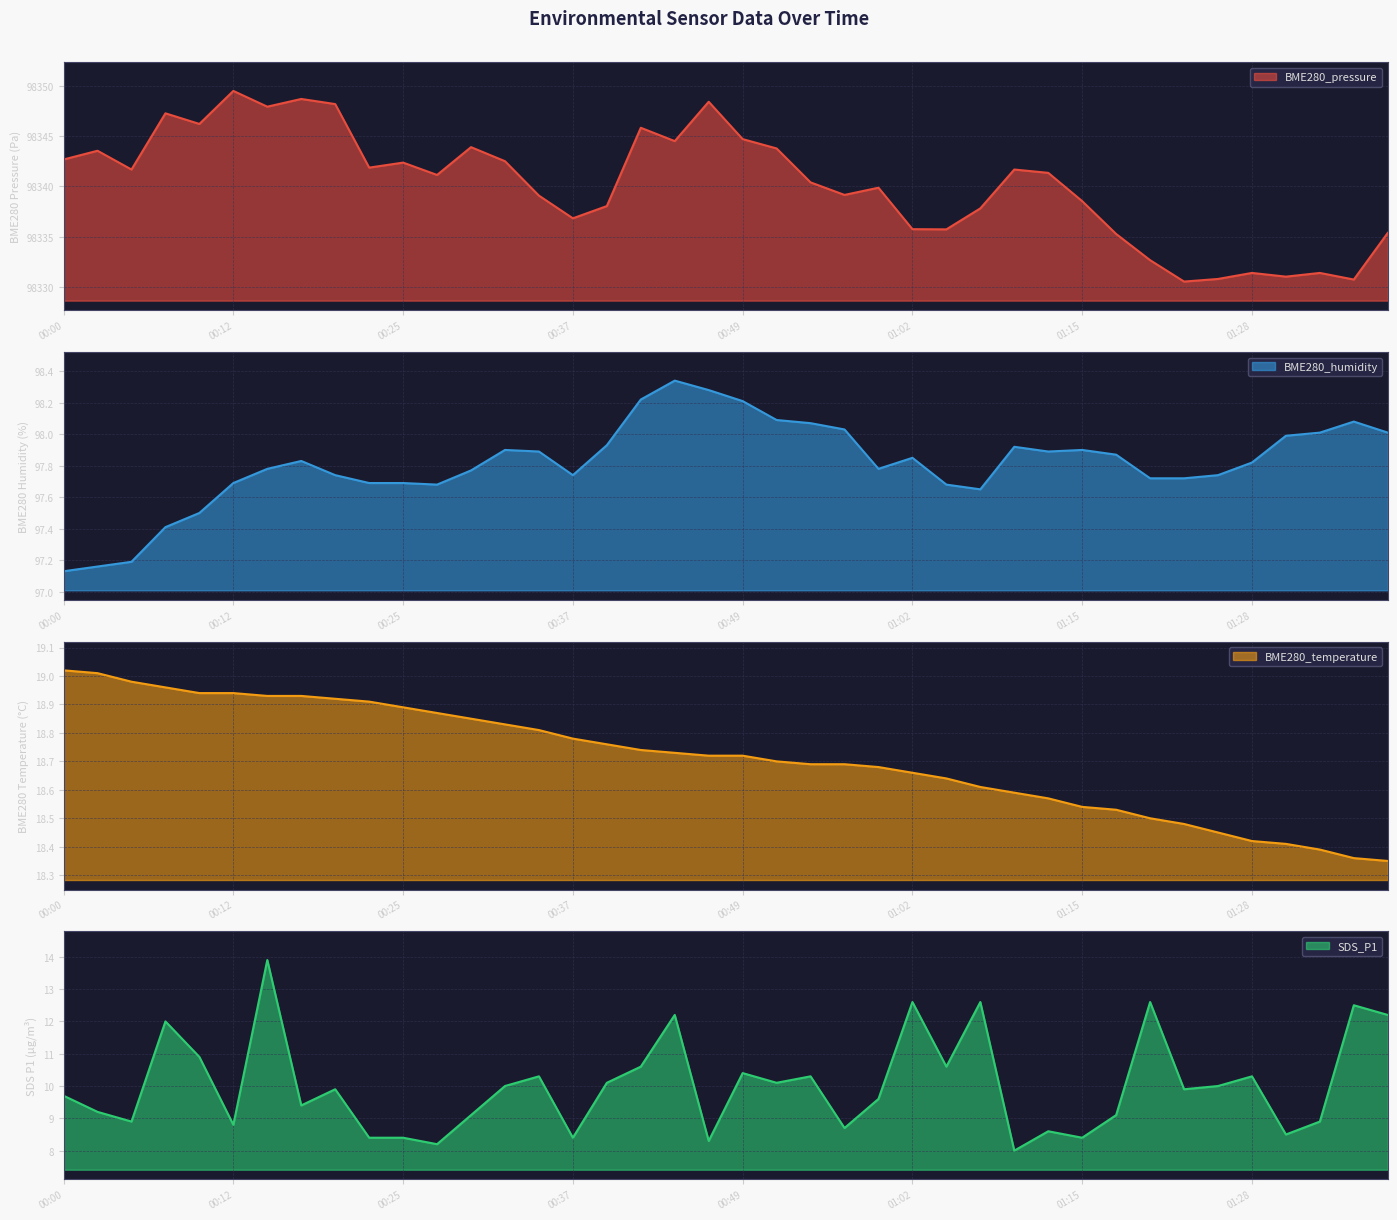

What is the total value across all series at 01:28?

98457.9